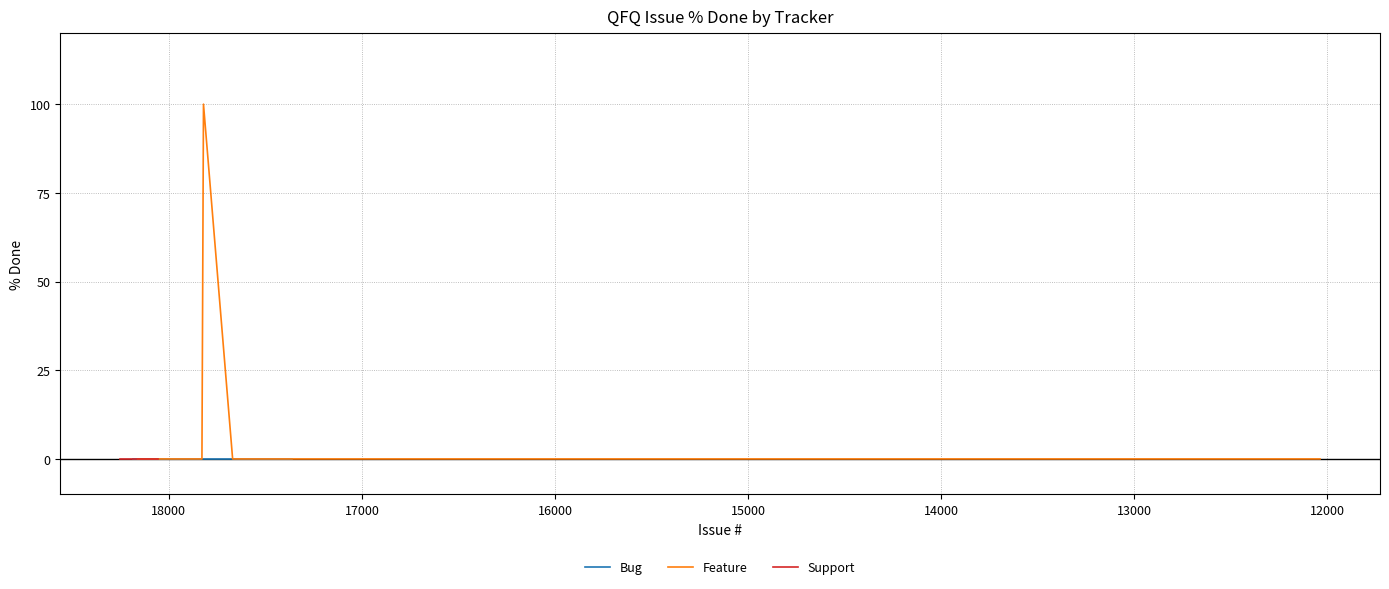

True or false: Support has more than 0 points higher than both neighbors.

False